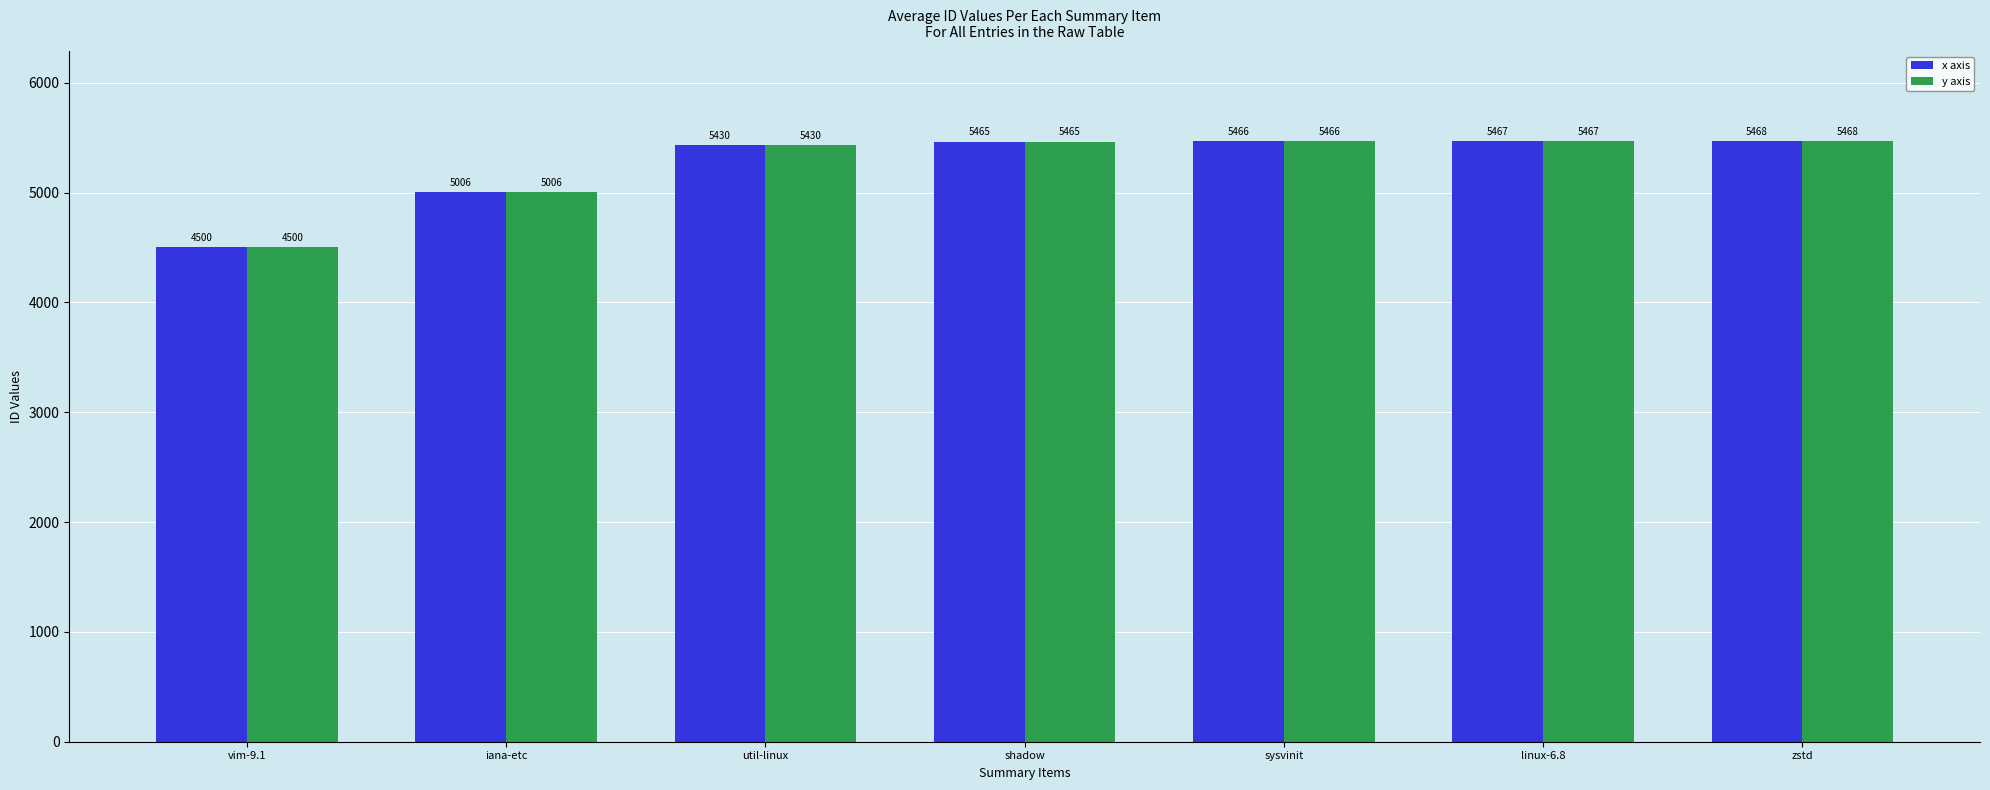

Which category has the lowest value in the x axis series?

vim-9.1